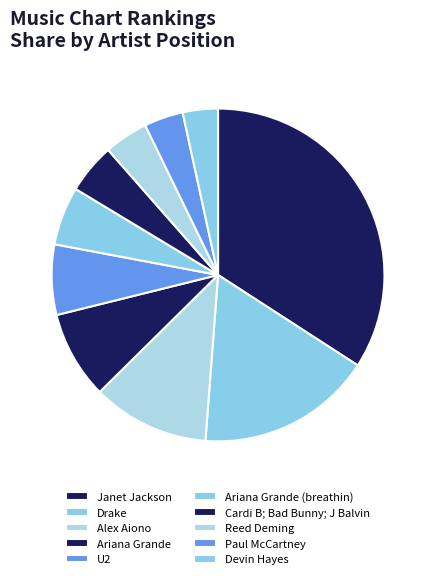

How many segments does this pie chart have?

10